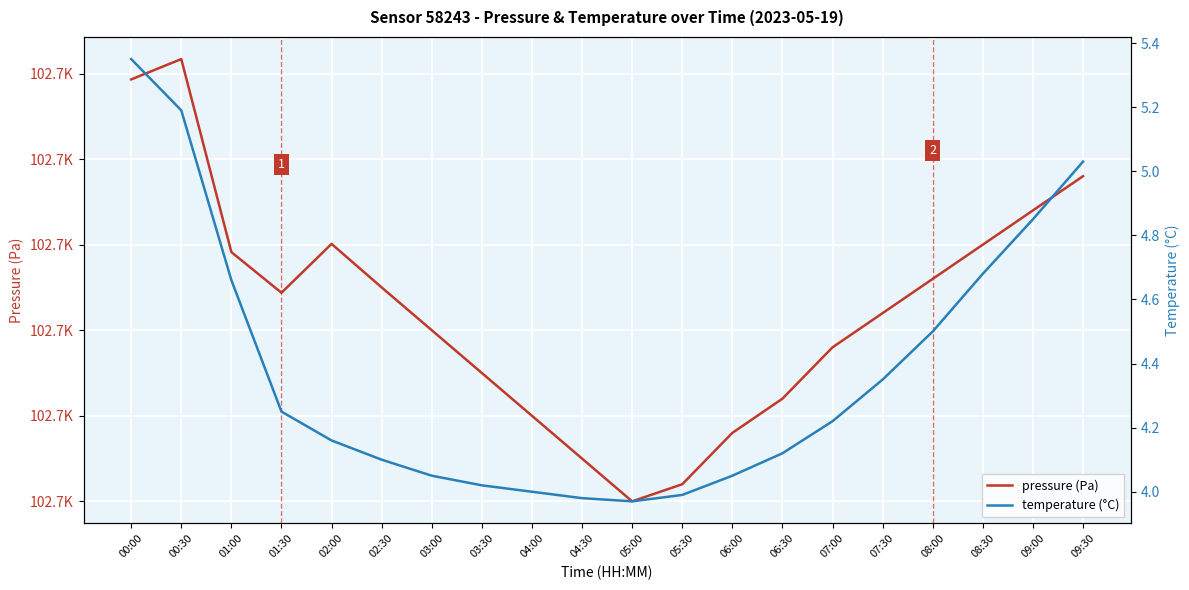

Which category has the lowest value across all series?

05:00